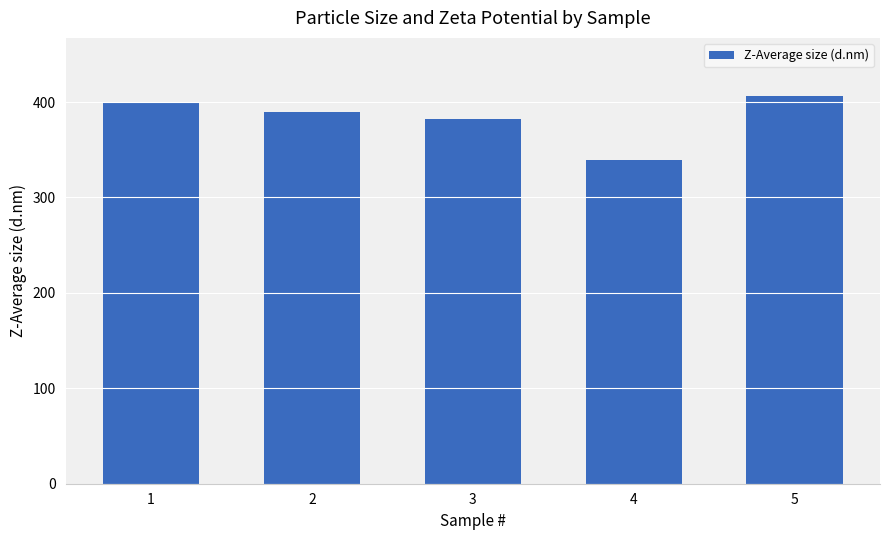

Reading right to left, transcribe all the data shown in this chart.

406.3	339.4	382.5	390.0	399.1